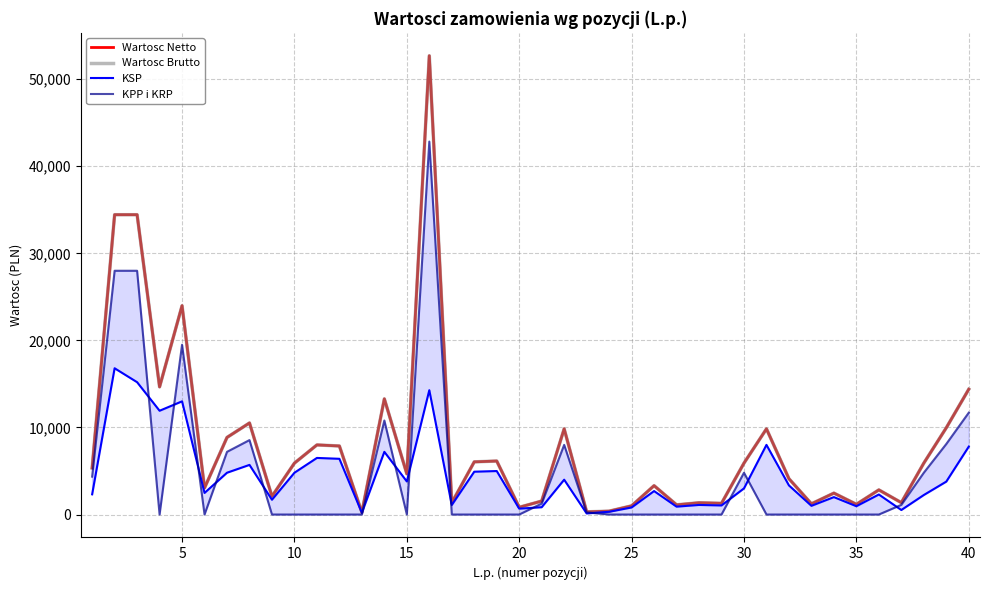

Is the value of KPP i KRP at 36 greater than the value of Wartosc Netto at 5?

No